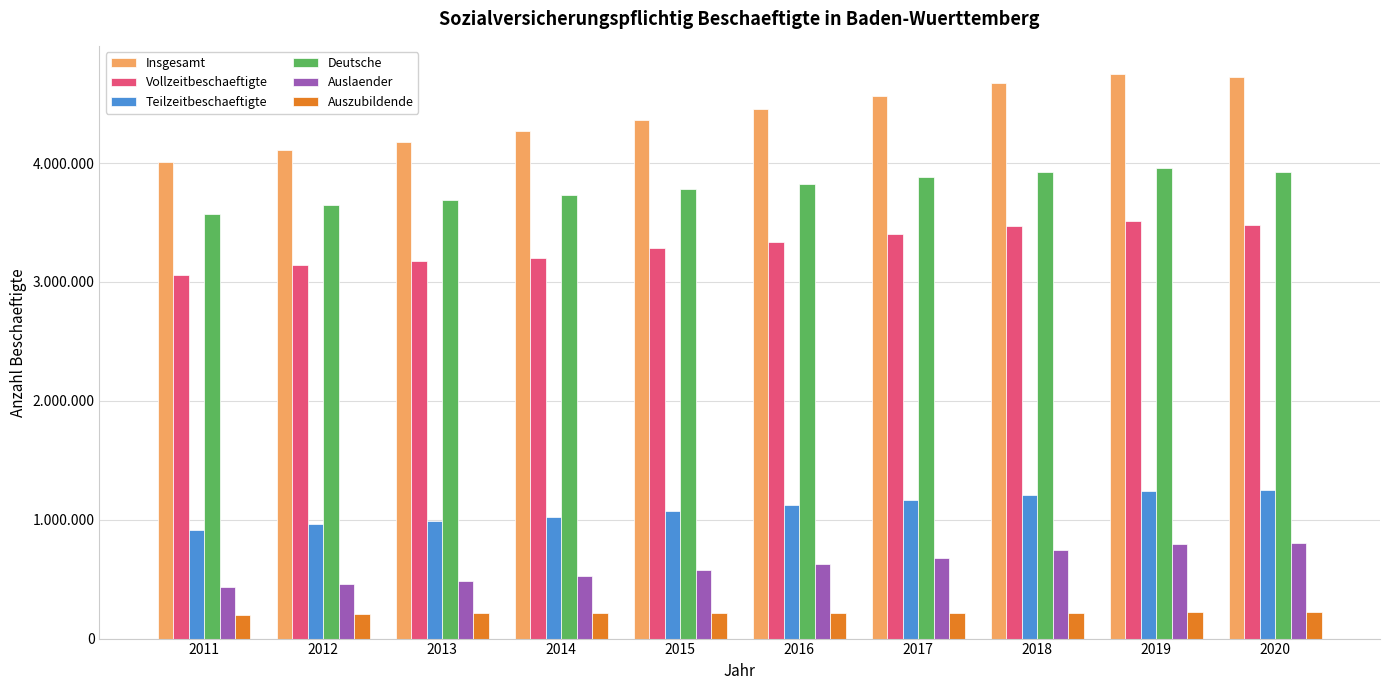

Is the value of Insgesamt at 2011 greater than the value of Auszubildende at 2016?

Yes